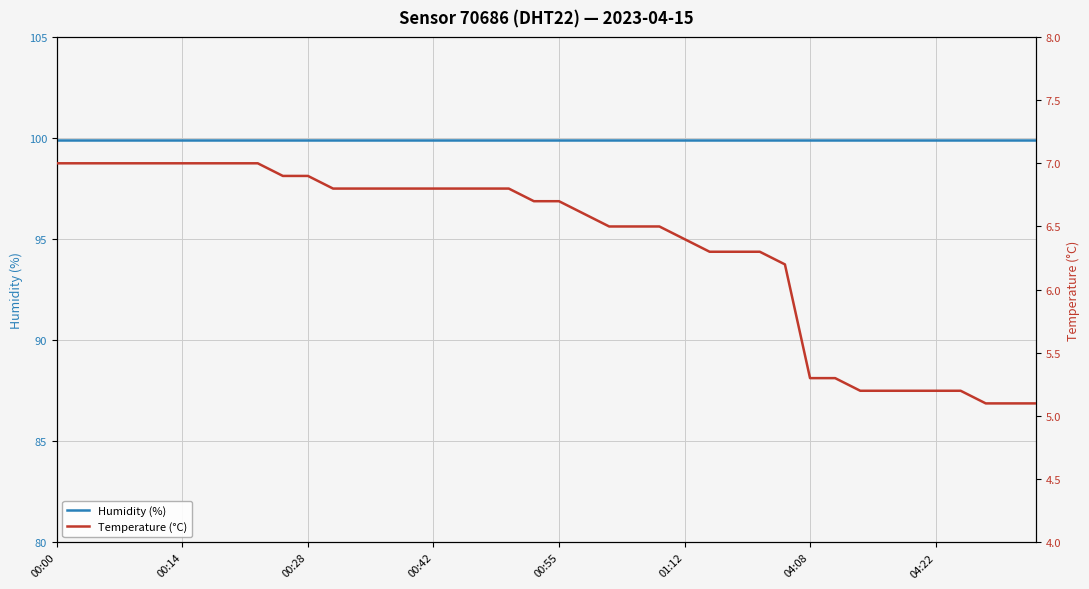

The Temperature (°C) series shows 5.2 at 36. True or false?

True